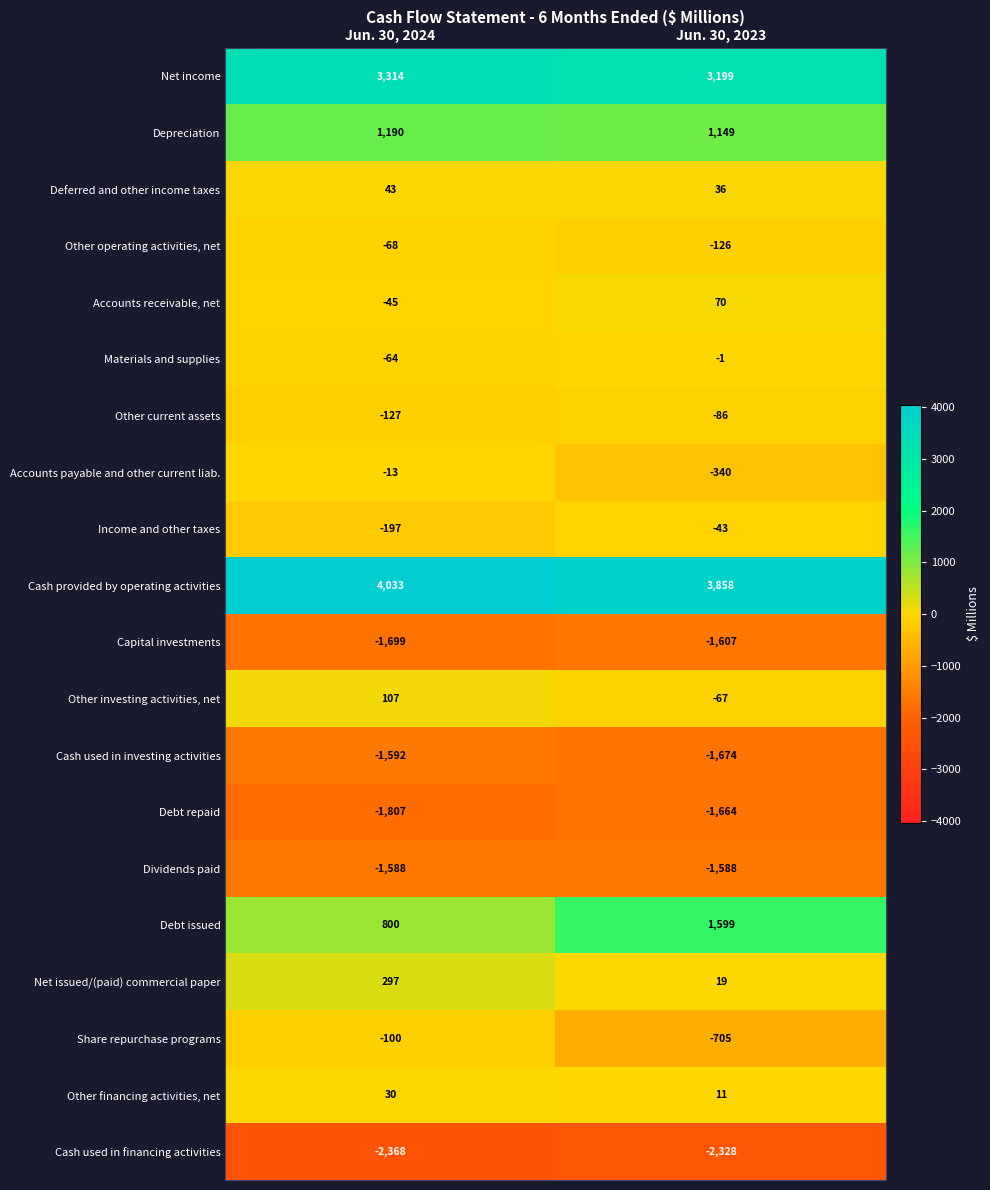

Which series has the largest range (max minus min)?

Debt issued